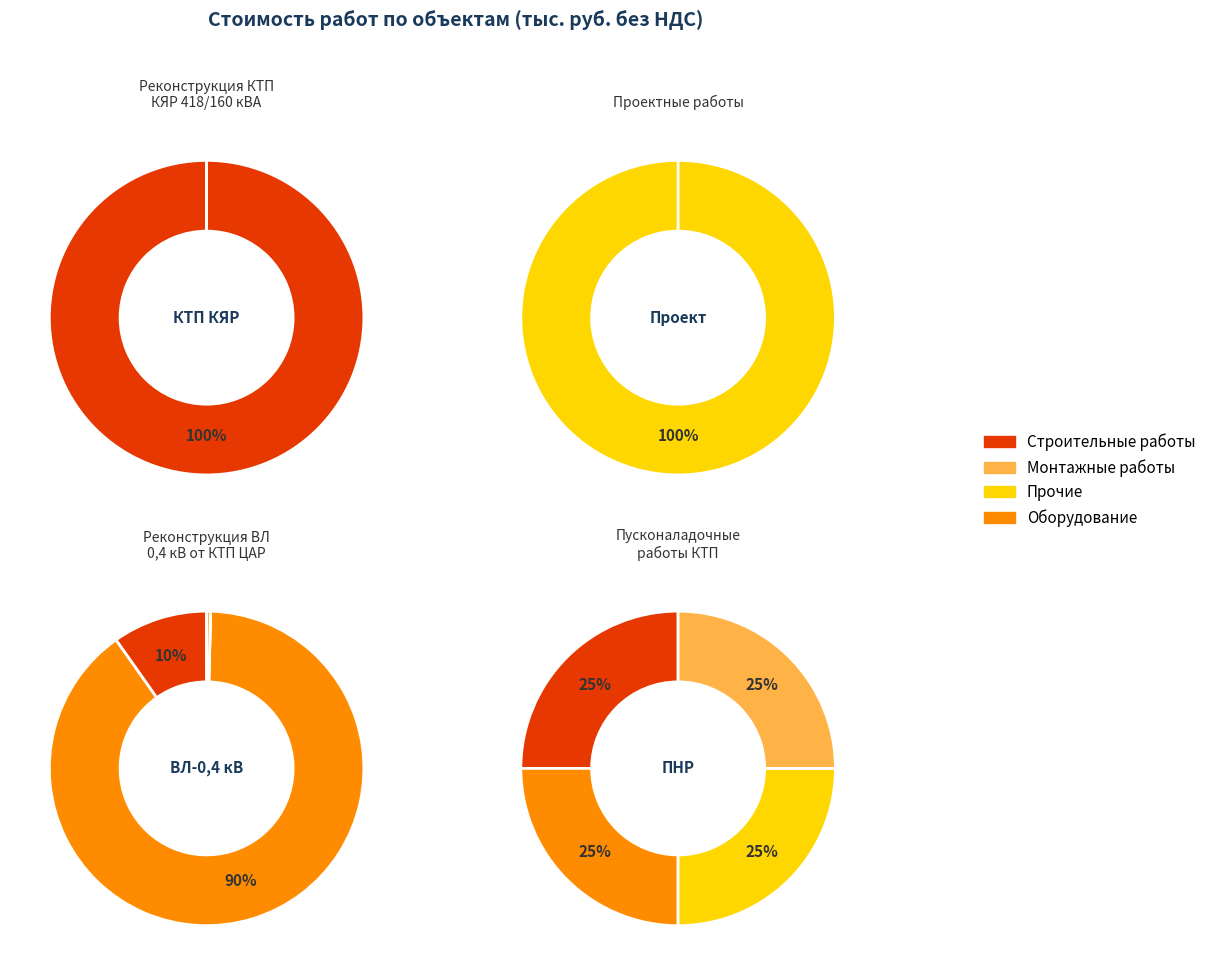

To the nearest percent, what portion does Проектные работы represent?

100%